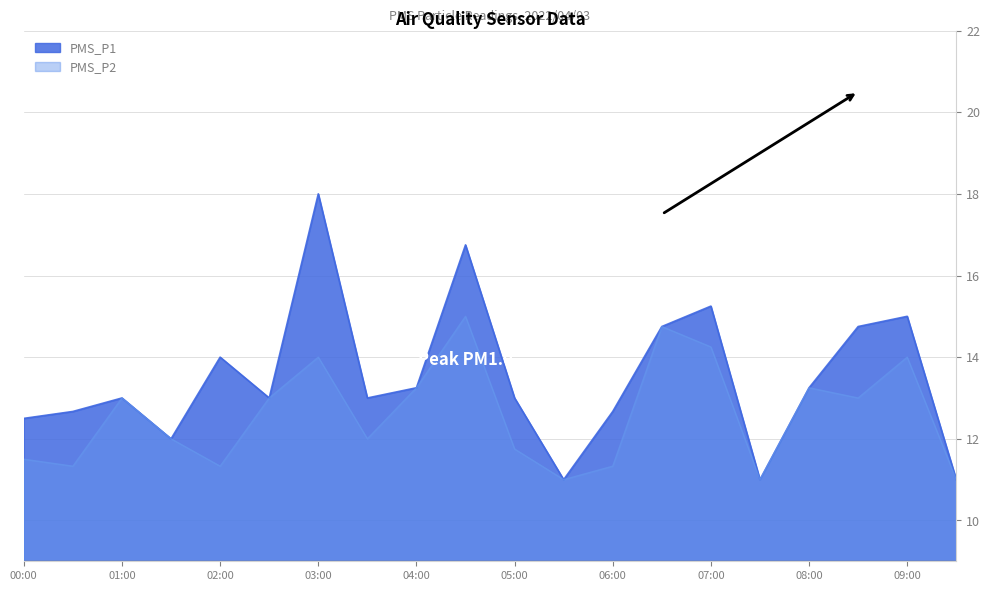

What position from the right is 07:00?

6